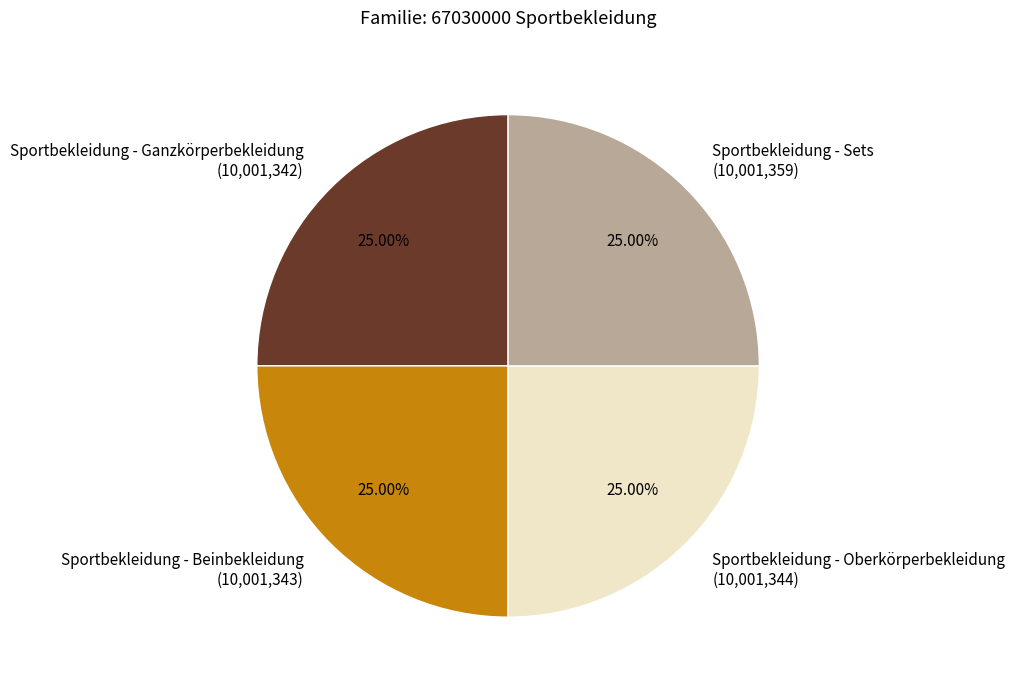

Approximately how many times larger is the value at Sportbekleidung - Beinbekleidung compared to Sportbekleidung - Sets?

1.0